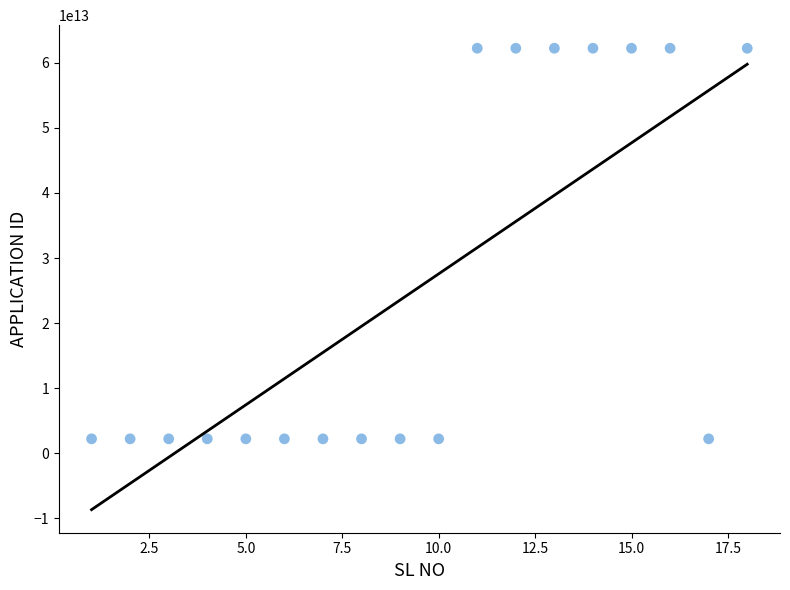

What is the range of X values (max minus min)?

17